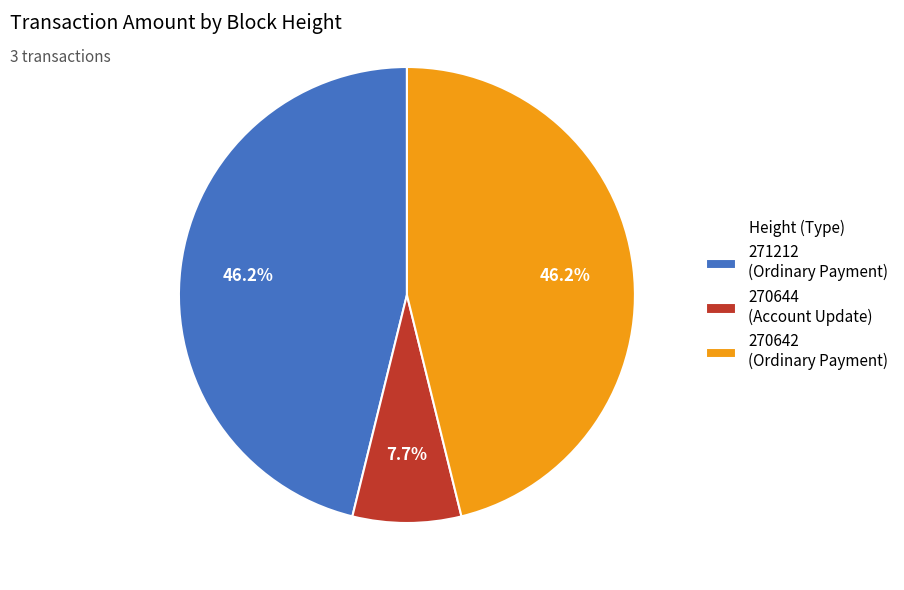

What percentage is NOT represented by 270644?

92.3%